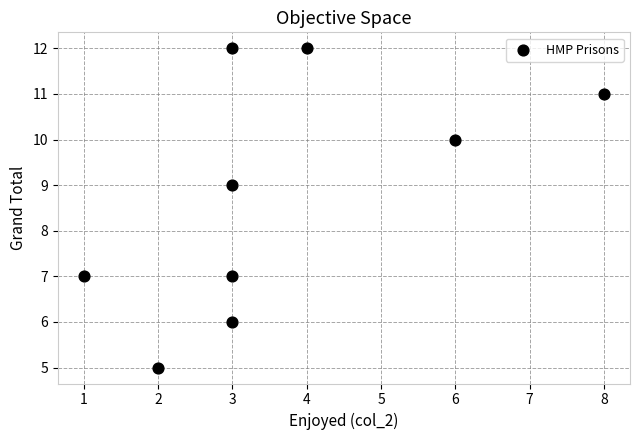

What is the range of X values (max minus min)?

7